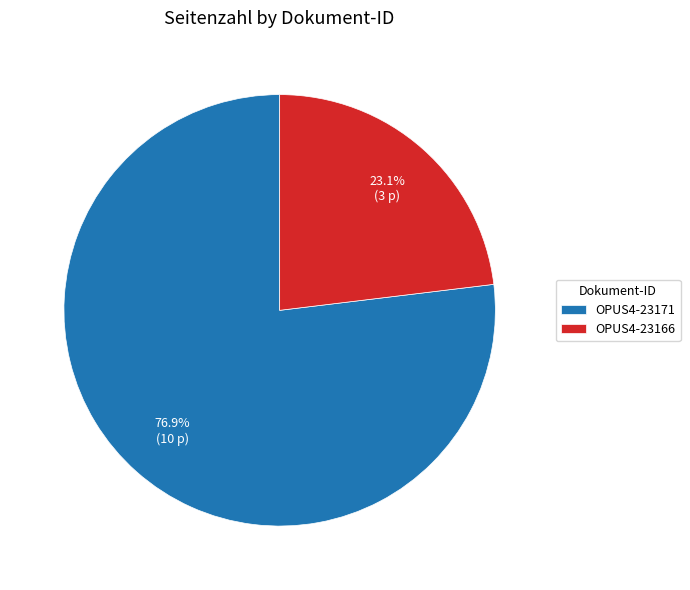

Between OPUS4-23171 and OPUS4-23166, which is larger?

OPUS4-23171